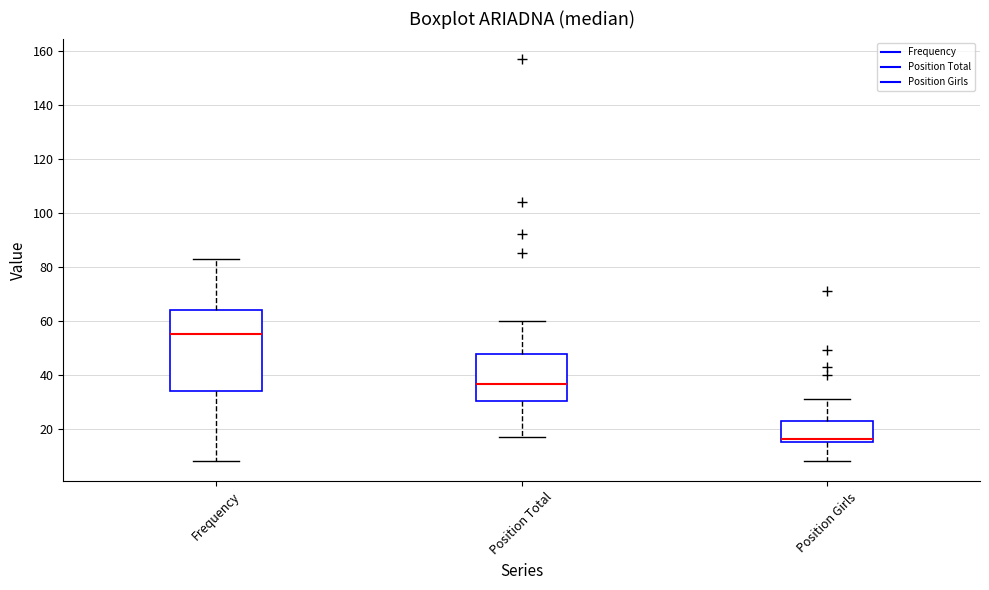

Reading left to right, read every box against the y-axis: the position of its median line, the range the box covers, and the ends of its whiskers. The values are not printed on the chart, so give them approximately, as read against the axis.

Frequency: median 56, box 34 to 64, whiskers 8 to 84
Position Total: median 36, box 30 to 48, whiskers 18 to 60
Position Girls: median 16 (just above the box's lower edge), box 16 to 22, whiskers 8 to 32